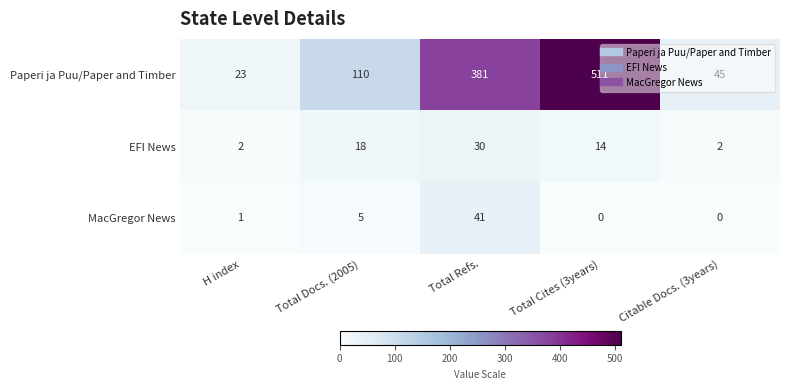

What is the average value of the Paperi ja Puu/Paper and Timber series?

214